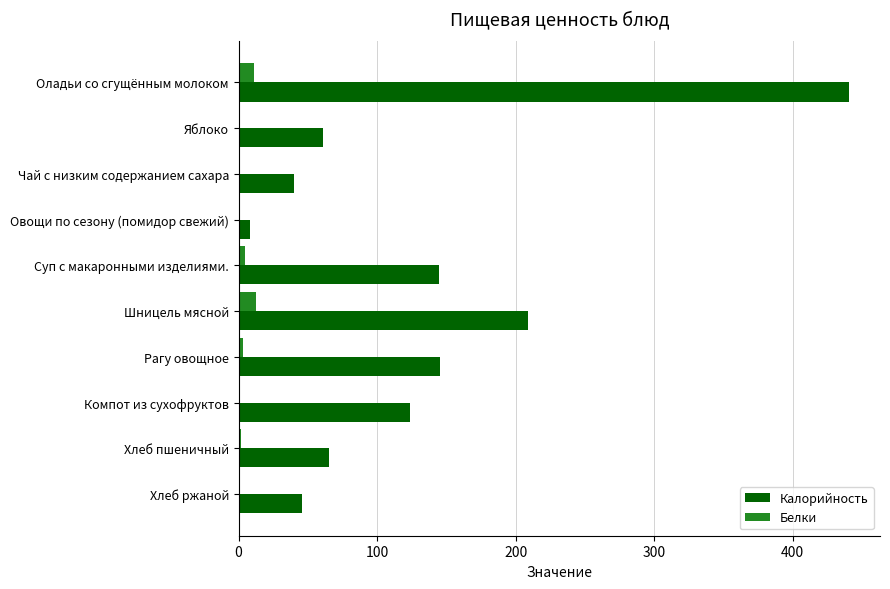

The Калорийность series shows 65.5 at Хлеб пшеничный. True or false?

True